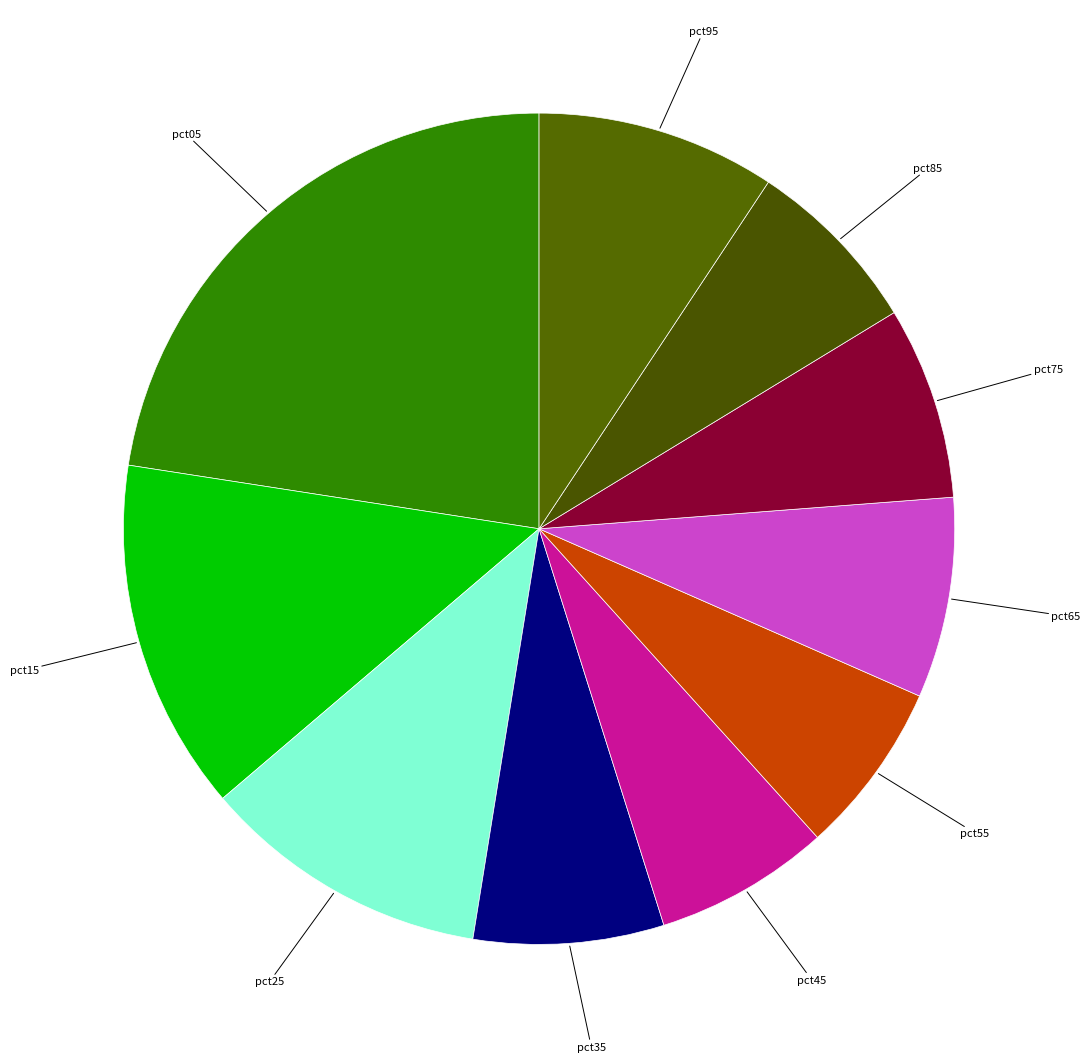

Count the number of slices in the pie.

10